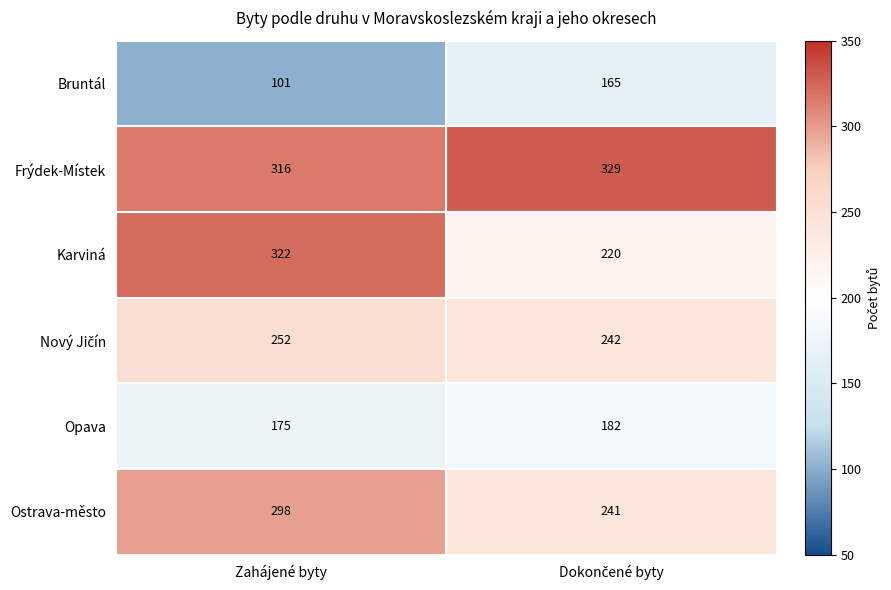

What is the approximate value of Karviná at Zahájené byty?

322